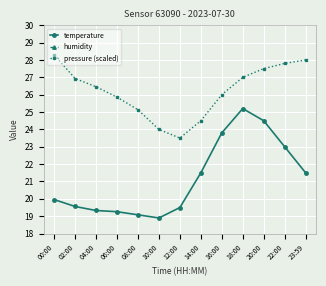

Between 00:00 and 18:00, which series saw the biggest shift?

humidity